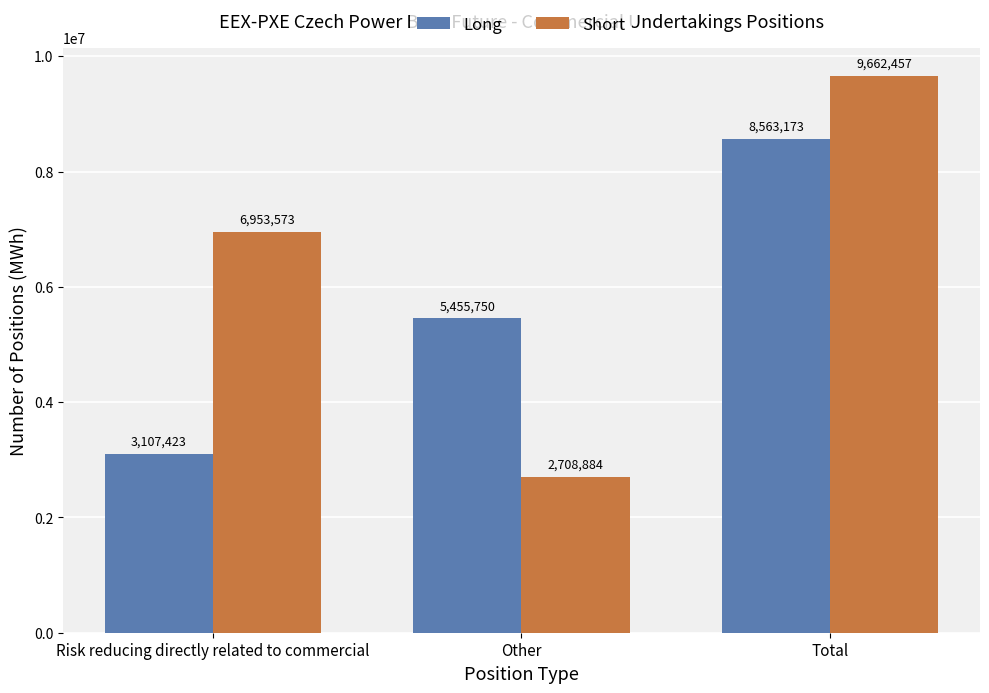

What is the approximate value of Long at Total, to the nearest 100?

8563200